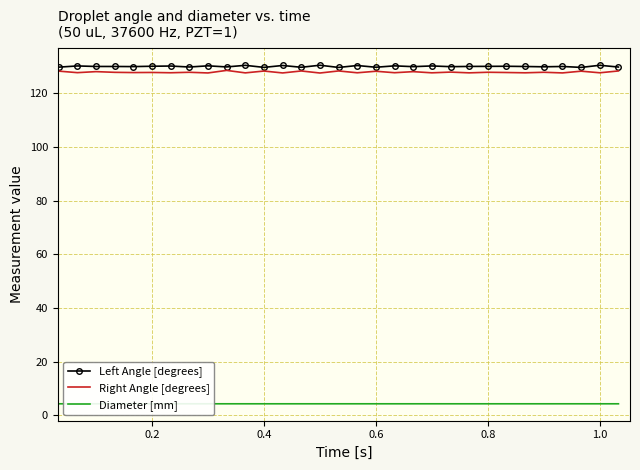

What is the highest value of the Right Angle [degrees] series?

128.5